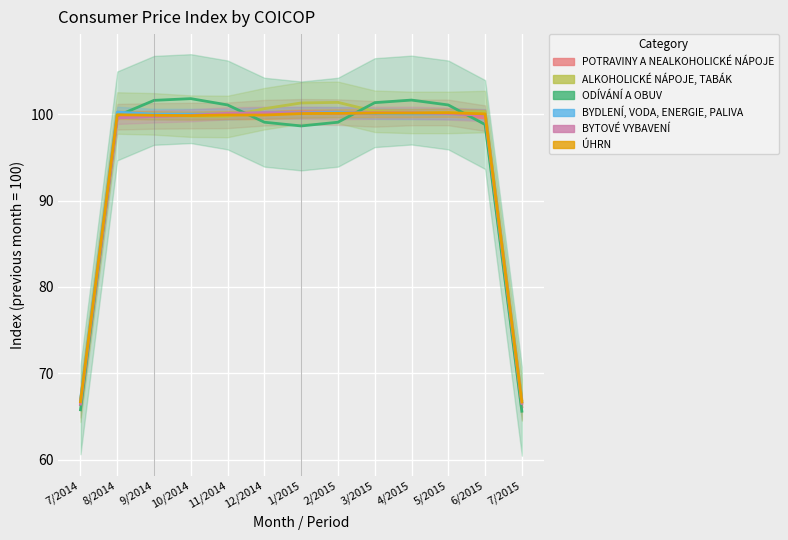

After their last crossing, which series has the higher values: ÚHRN or ODÍVÁNÍ A OBUV?

ÚHRN